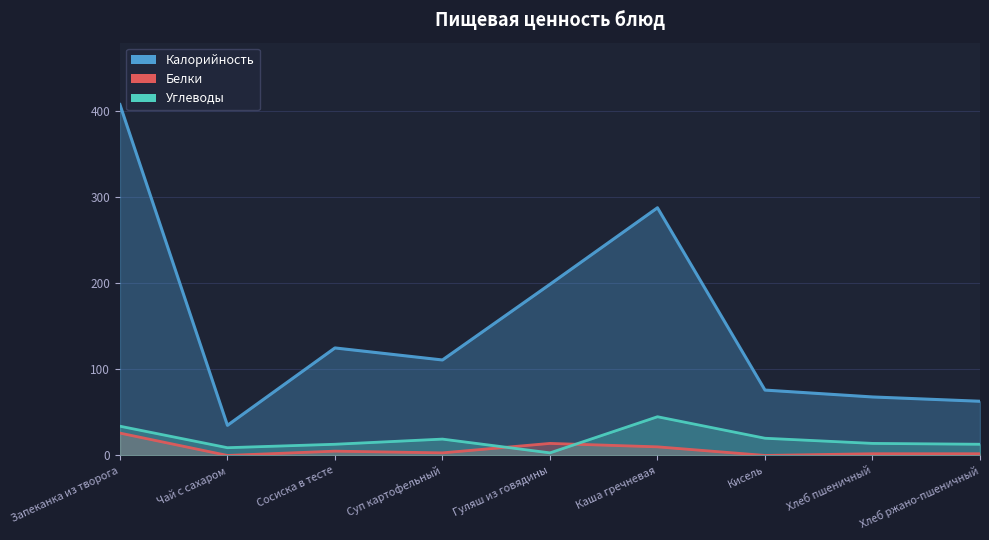

How many values in the Белки series are below 3?

4